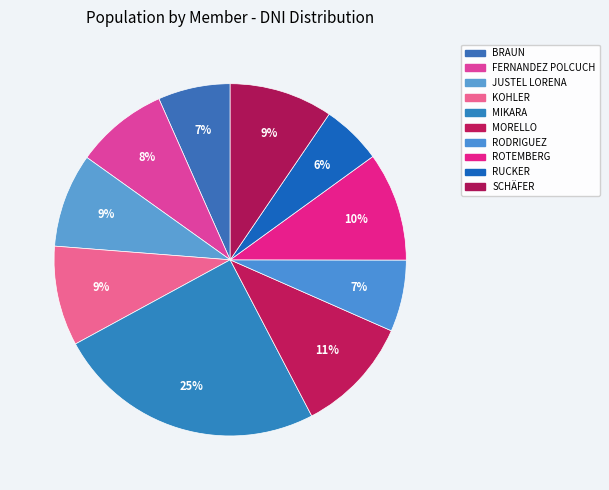

To the nearest percent, what is the average slice percentage?

10%